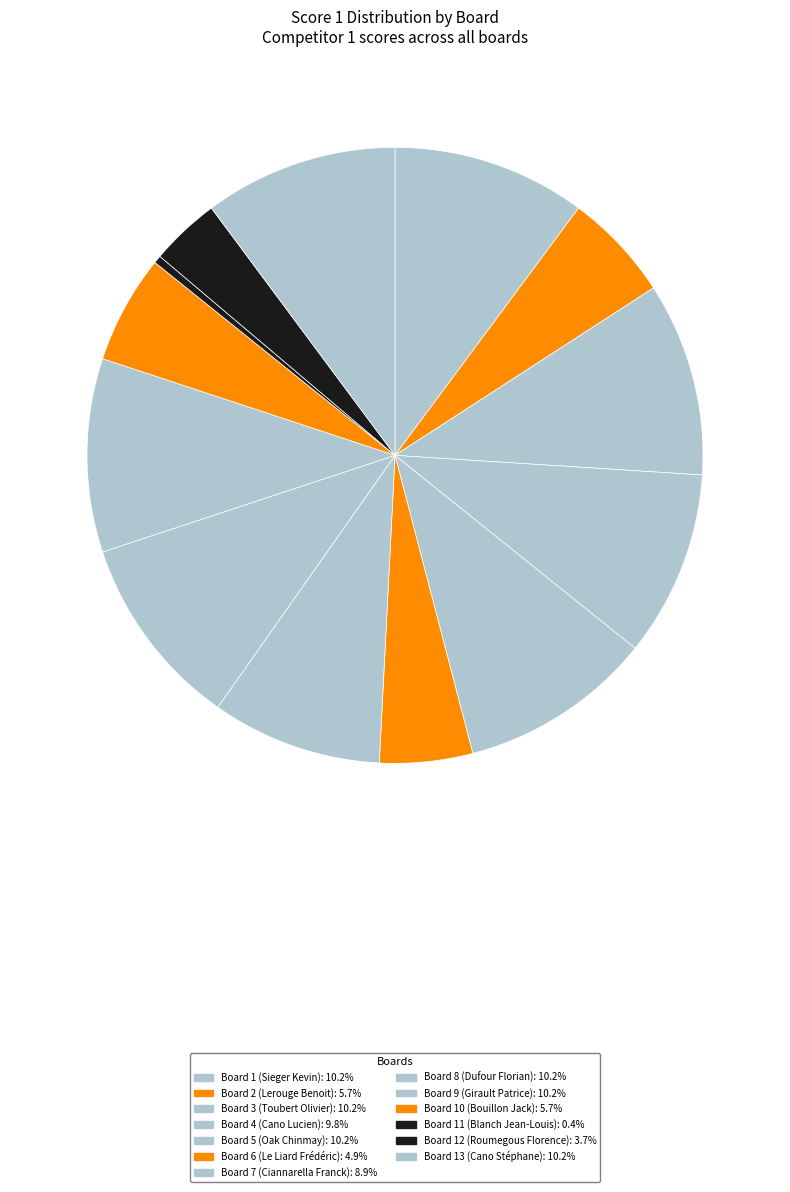

Which slice is the largest?

Board 1 (Sieger Kevin)